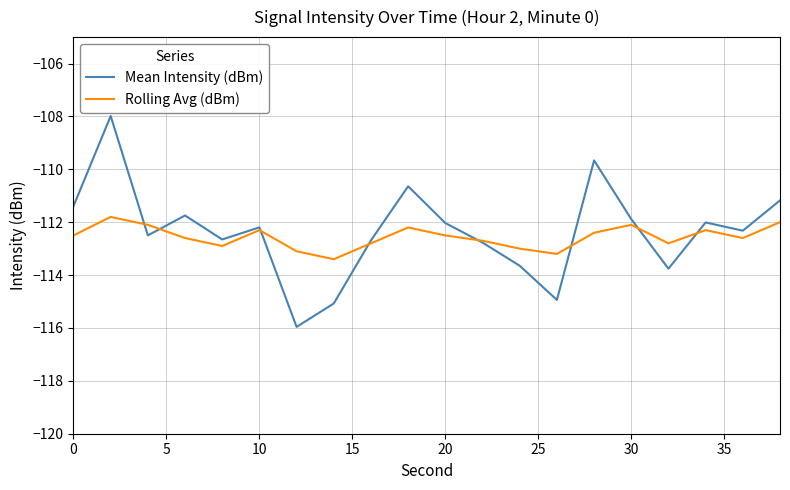

Rank the series by their maximum value, from lowest to highest.

Rolling Avg (dBm), Mean Intensity (dBm)